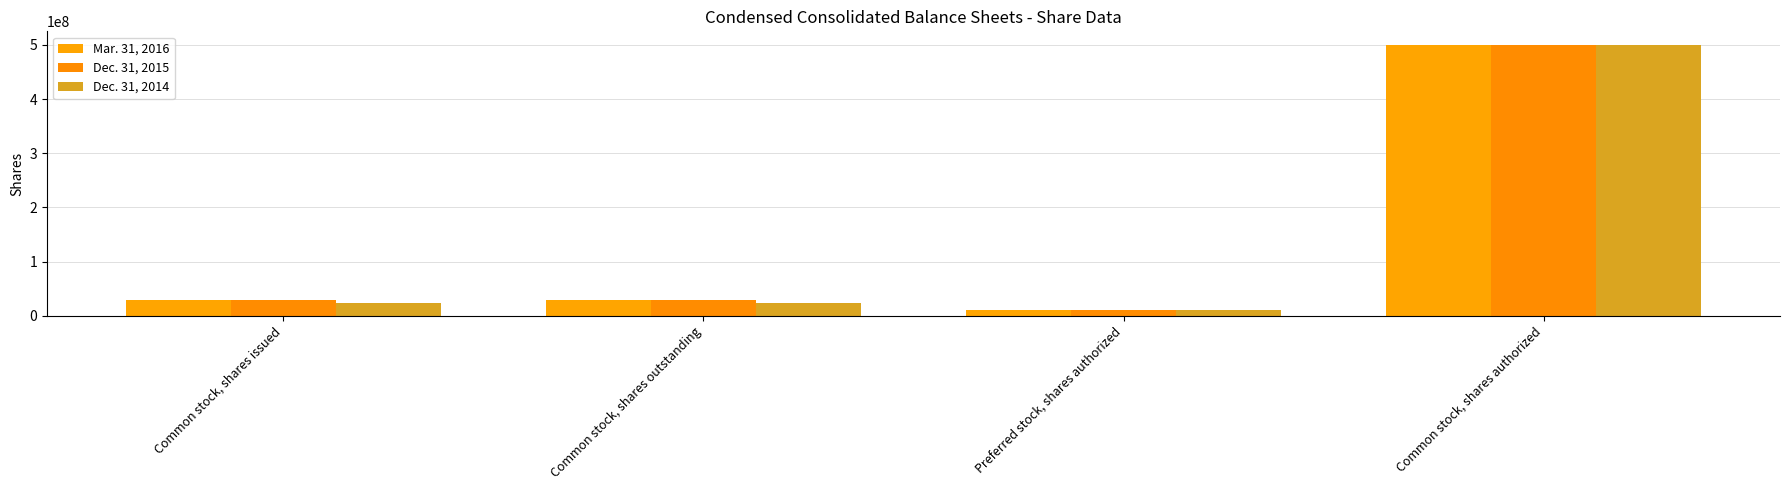

Between Common stock, shares issued and Common stock, shares outstanding, which series saw the biggest shift?

Mar. 31, 2016